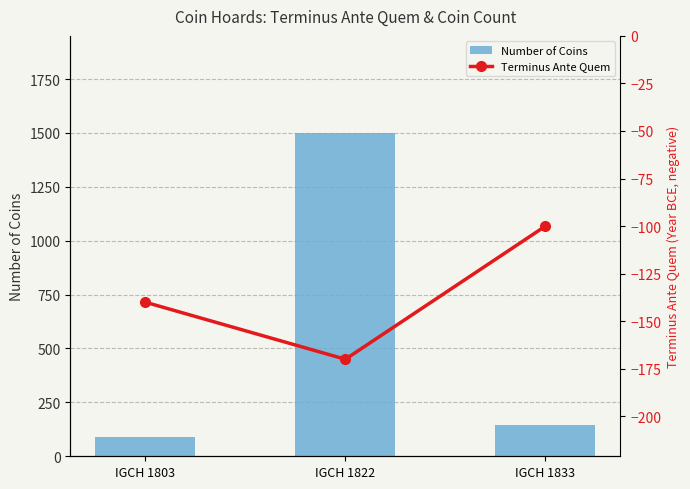

Rank the series by their maximum value, from lowest to highest.

Terminus Ante Quem, Number of Coins